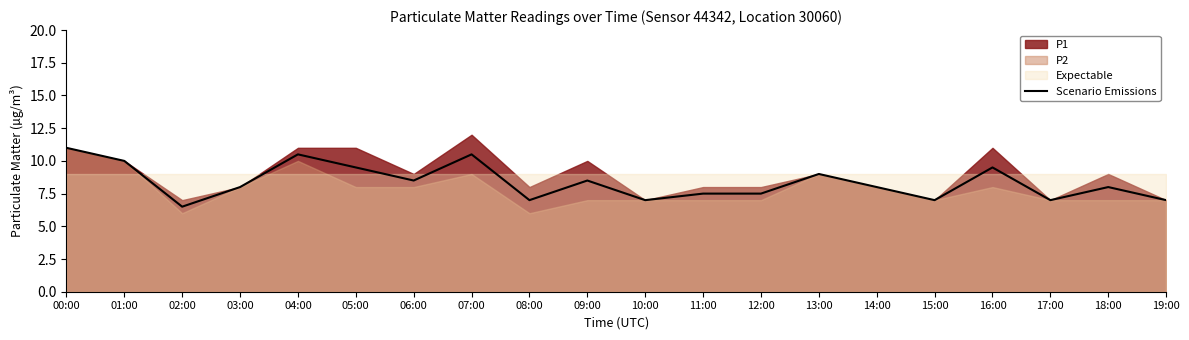

The value at 12:00 is 4.0. True or false?

False